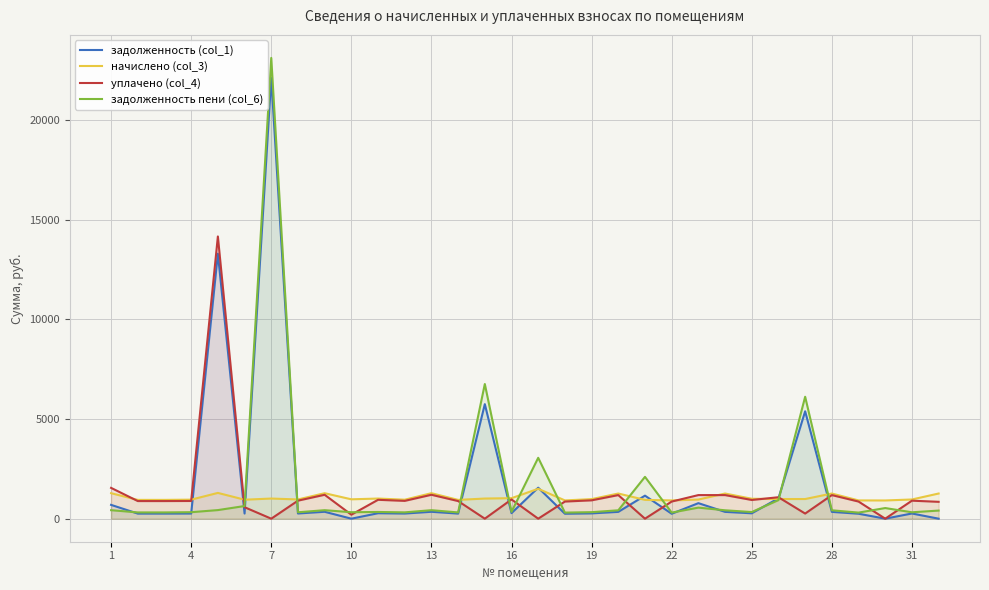

Is the value of начислено (col_3) at 4 greater than the value of задолженность пени (col_6) at 10?

Yes